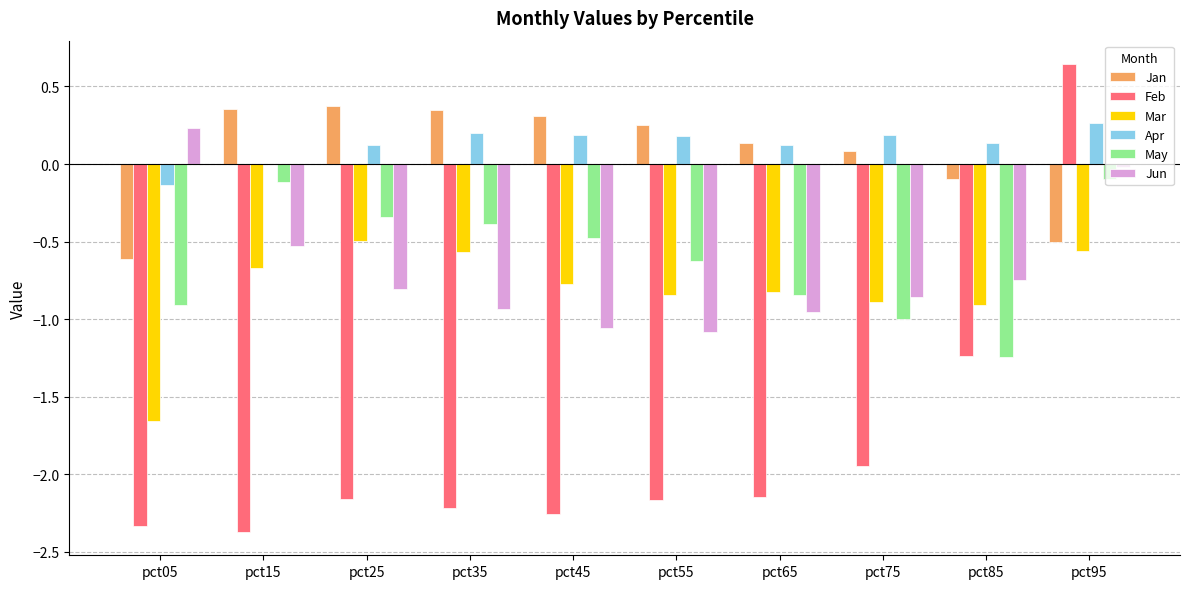

What are all the series names shown in the legend?

Jan, Feb, Mar, Apr, May, Jun